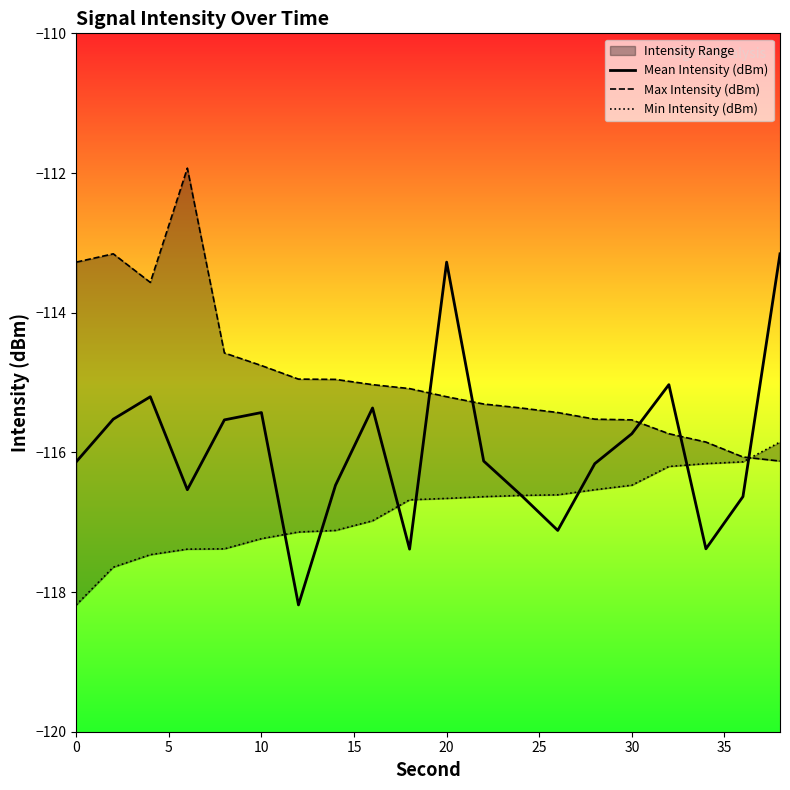

Does the chart have visible grid lines?

No